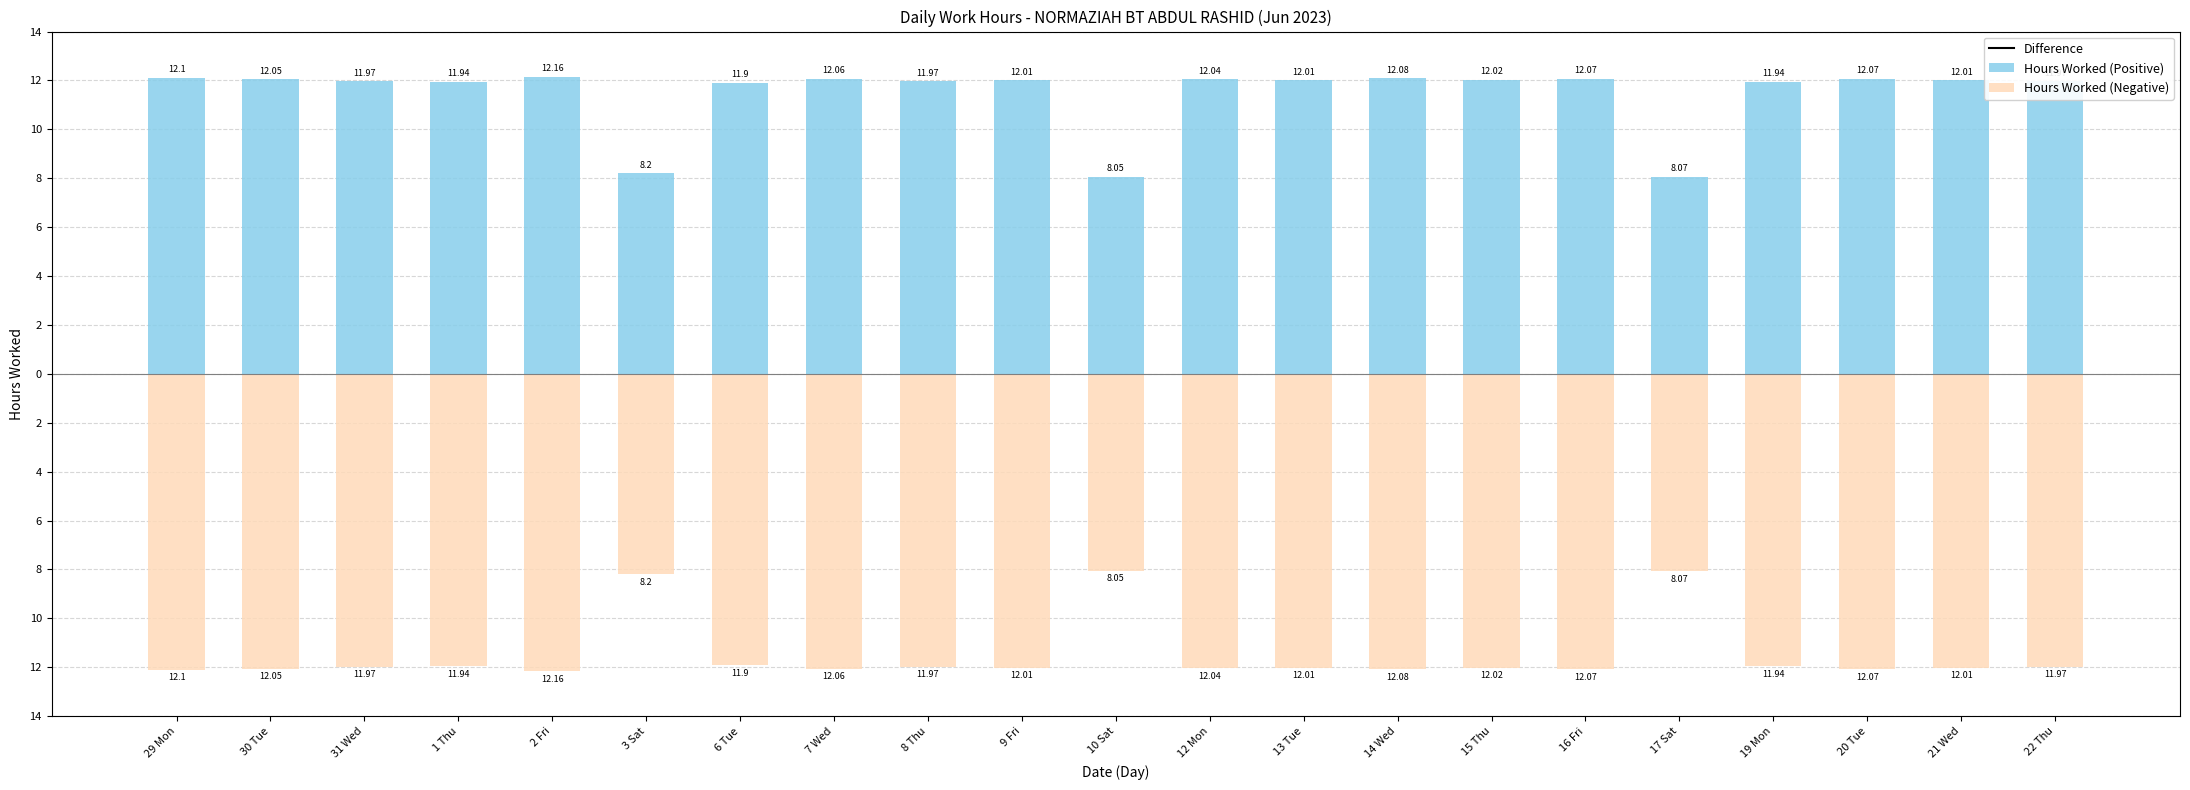

Reading left to right, what are all the values shown in this chart?

Difference: 29 Mon=24.2	30 Tue=24.1	31 Wed=23.9	1 Thu=23.9	2 Fri=24.3	3 Sat=16.4	6 Tue=23.8	7 Wed=24.1	8 Thu=23.9	9 Fri=24.0	10 Sat=16.1	12 Mon=24.1	13 Tue=24.0	14 Wed=24.2	15 Thu=24.0	16 Fri=24.1	17 Sat=16.1	19 Mon=23.9	20 Tue=24.1	21 Wed=24.0	22 Thu=23.9
Hours Worked (Positive): 29 Mon=12.1	30 Tue=12.1	31 Wed=12.0	1 Thu=11.9	2 Fri=12.2	3 Sat=8.2	6 Tue=11.9	7 Wed=12.1	8 Thu=12.0	9 Fri=12.0	10 Sat=8.1	12 Mon=12.0	13 Tue=12.0	14 Wed=12.1	15 Thu=12.0	16 Fri=12.1	17 Sat=8.1	19 Mon=11.9	20 Tue=12.1	21 Wed=12.0	22 Thu=12.0
Hours Worked (Negative): 29 Mon=-12.1	30 Tue=-12.1	31 Wed=-12.0	1 Thu=-11.9	2 Fri=-12.2	3 Sat=-8.2	6 Tue=-11.9	7 Wed=-12.1	8 Thu=-12.0	9 Fri=-12.0	10 Sat=-8.1	12 Mon=-12.0	13 Tue=-12.0	14 Wed=-12.1	15 Thu=-12.0	16 Fri=-12.1	17 Sat=-8.1	19 Mon=-11.9	20 Tue=-12.1	21 Wed=-12.0	22 Thu=-12.0